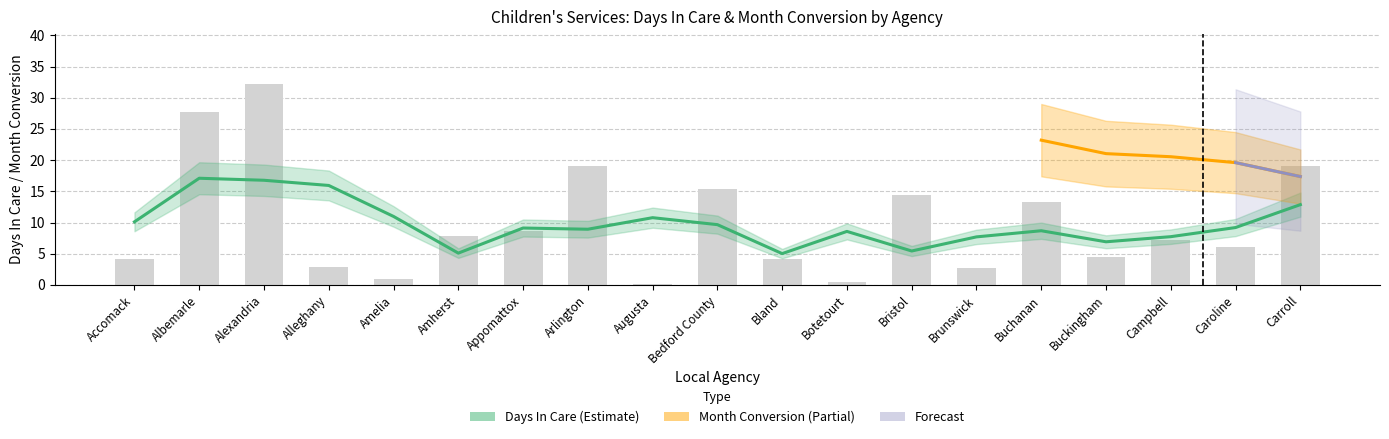

What is the ratio of the value at Brunswick to the value at Bristol?

0.2